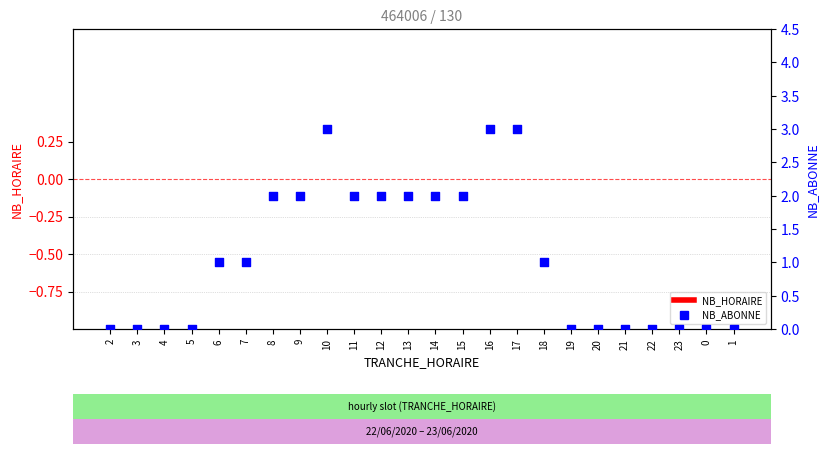

Is the value of NB_HORAIRE at 22 greater than the value of NB_ABONNE at 7?

No